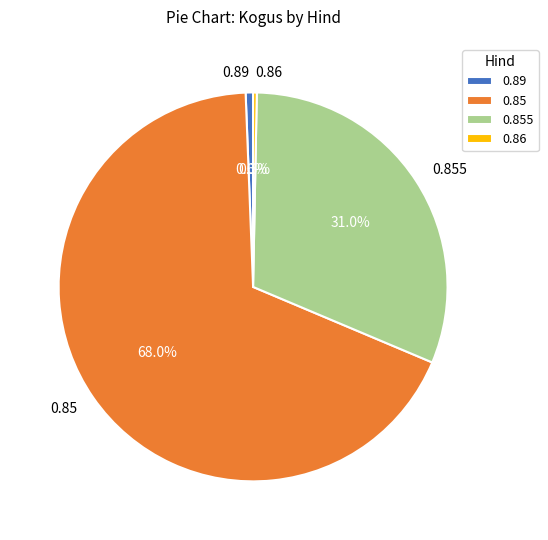

Do 0.86 and 0.85 together represent more than half of the pie?

Yes